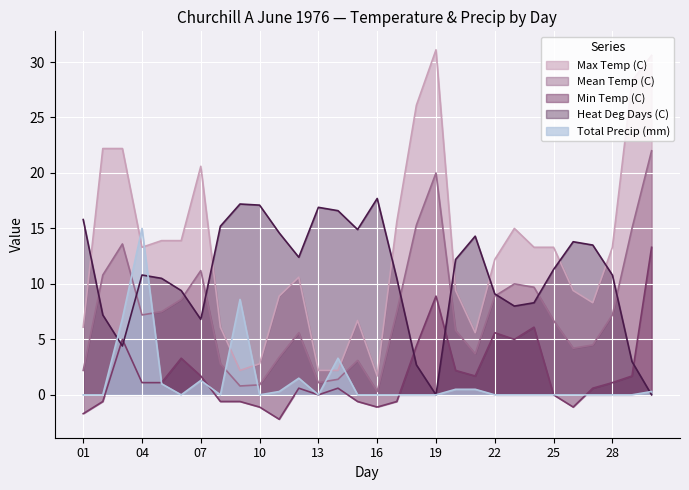

True or false: Max Temp (C) and Total Precip (mm) cross at least once.

True